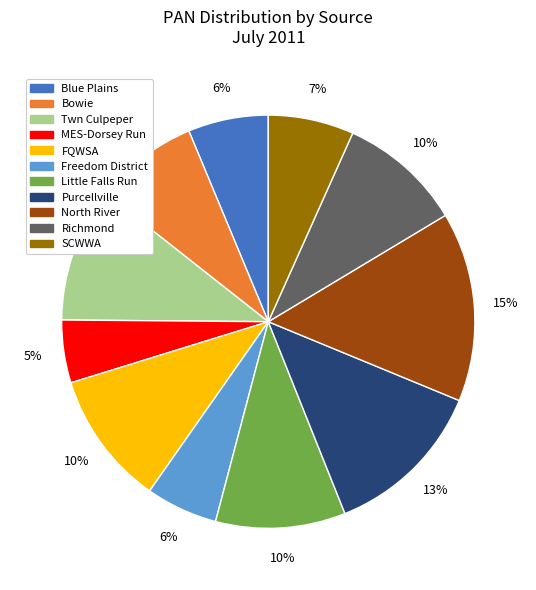

The Twn Culpeper slice represents 10% of the pie. True or false?

True